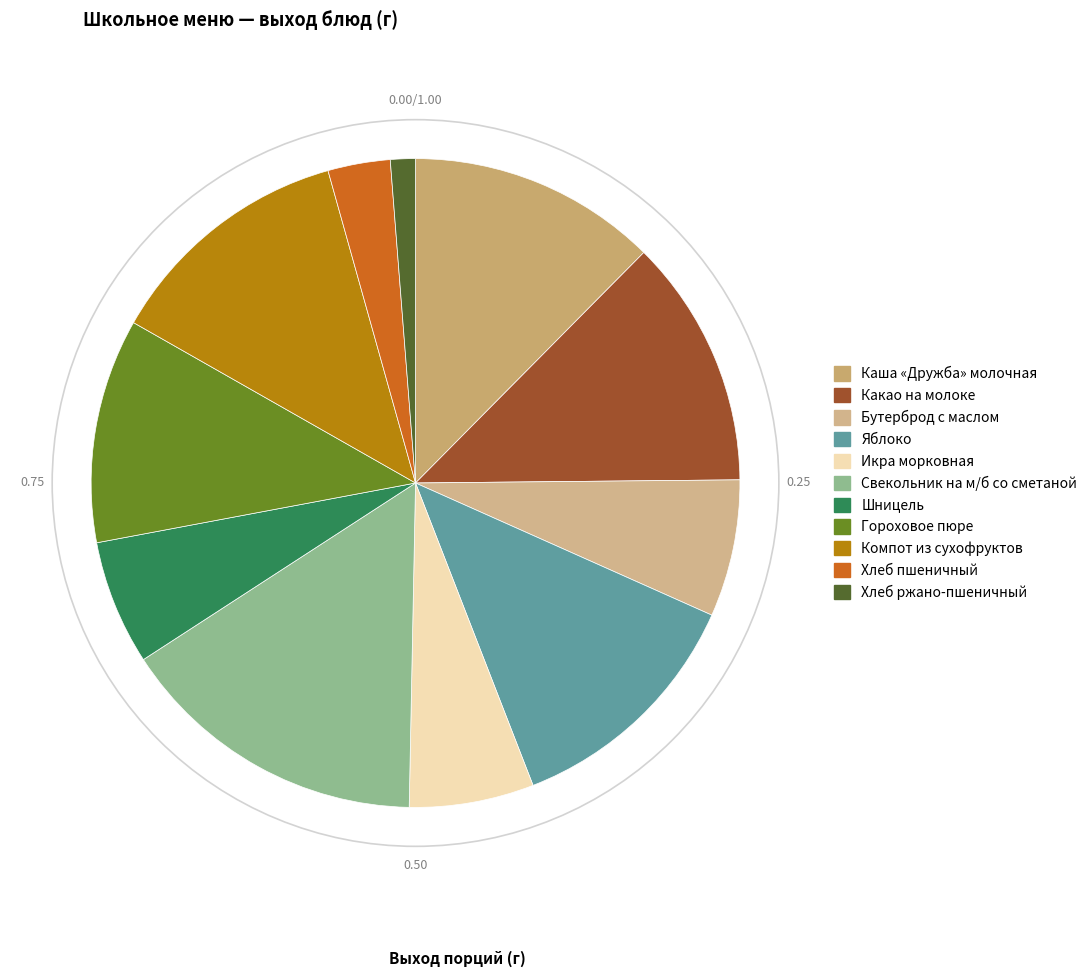

To the nearest percent, what portion does Гороховое пюре represent?

11%